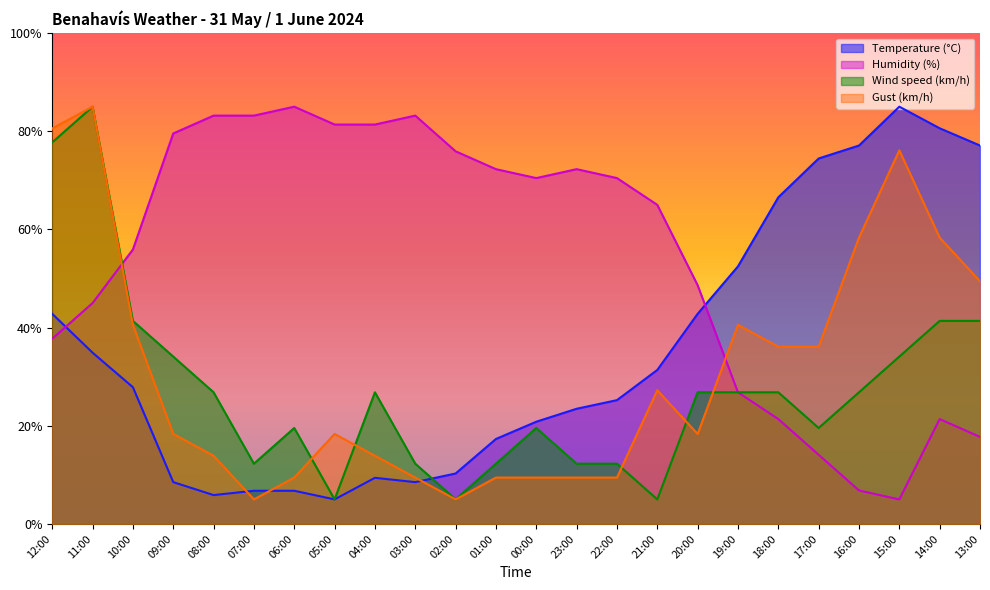

Does the chart display data point markers on the line(s)?

No